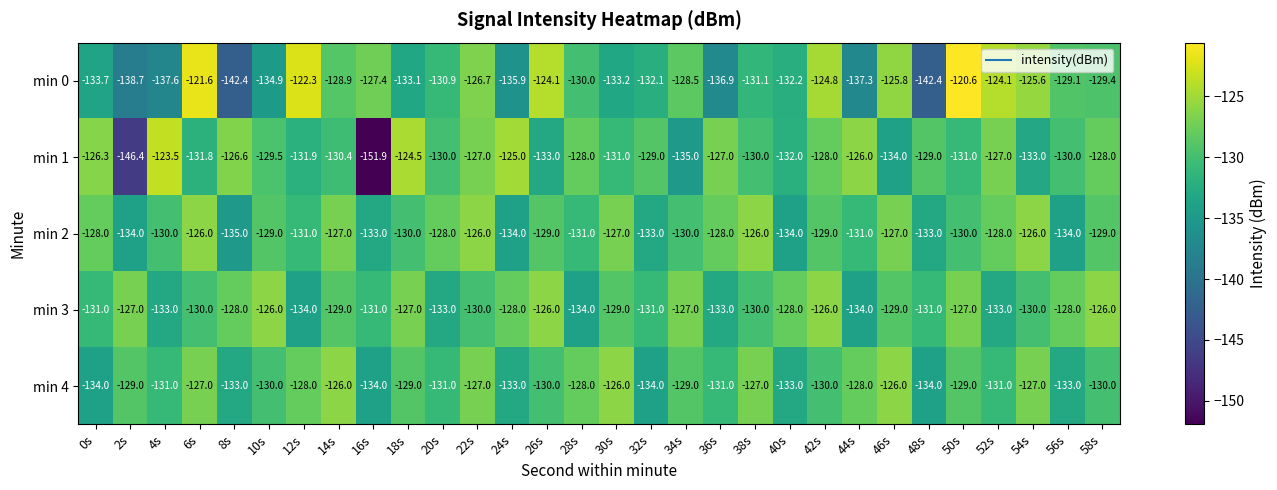

What is the total value across all series at 56s?

-654.1